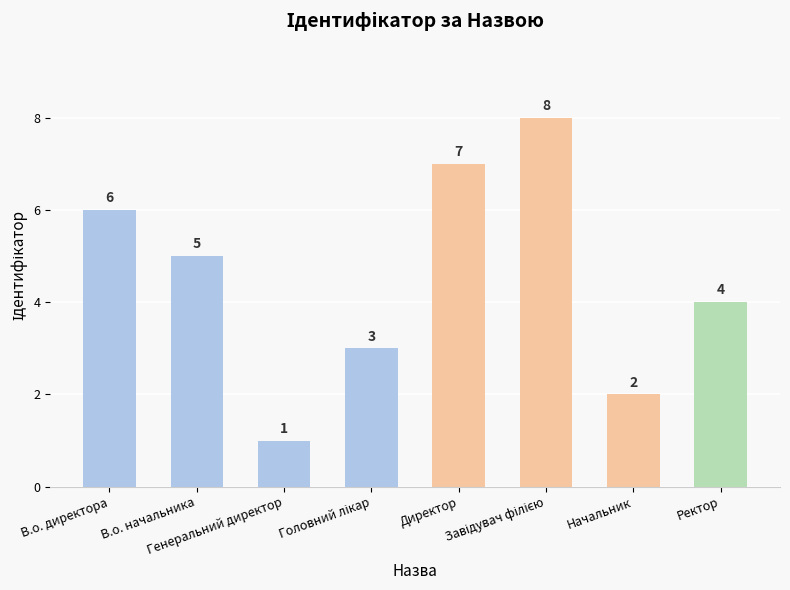

What is the value of the 7th bar from the left?

2